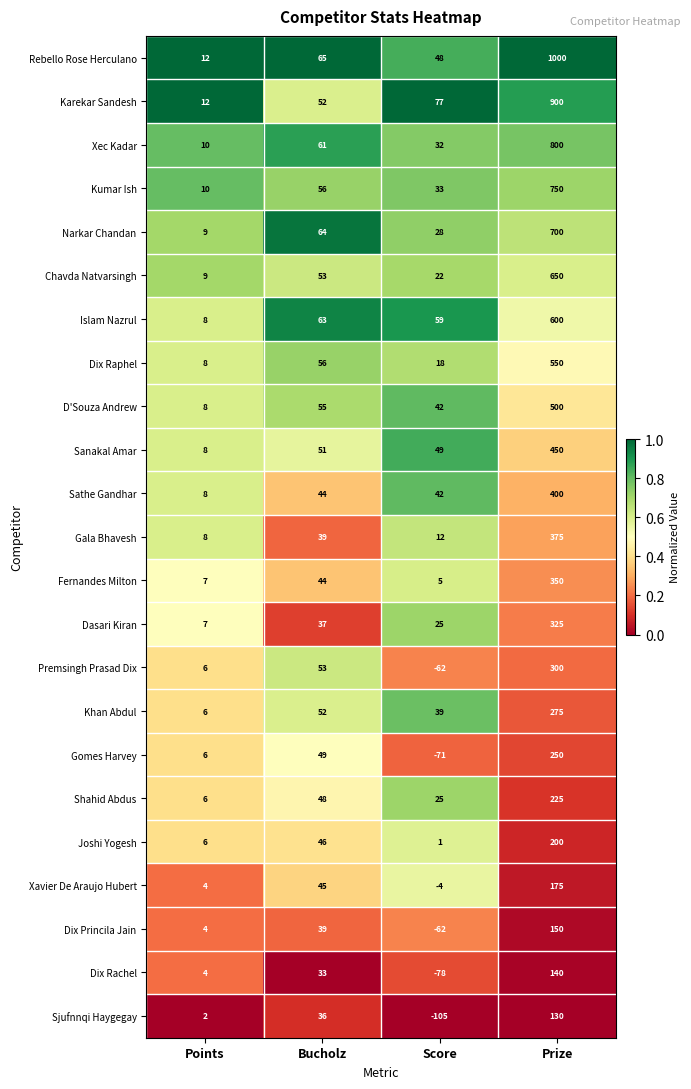

What is the average value of the Khan Abdul series?

93